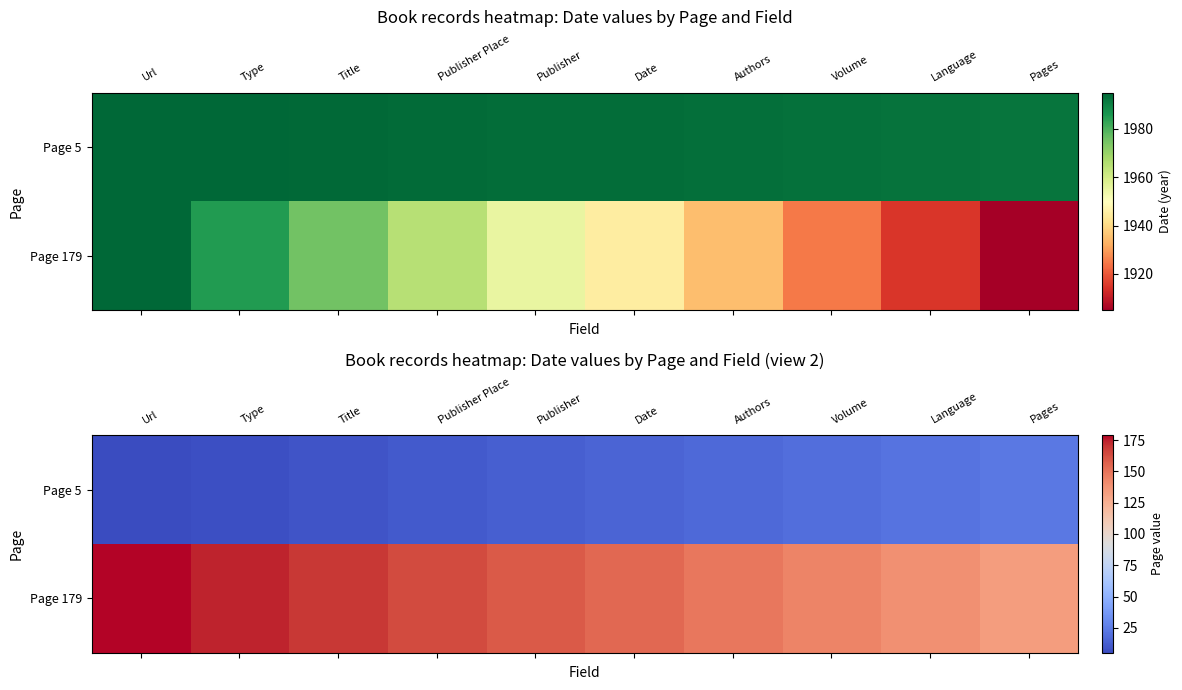

Rank the categories by Page 179 value from highest to lowest.

Url, Type, Title, Publisher Place, Publisher, Date, Authors, Volume, Language, Pages